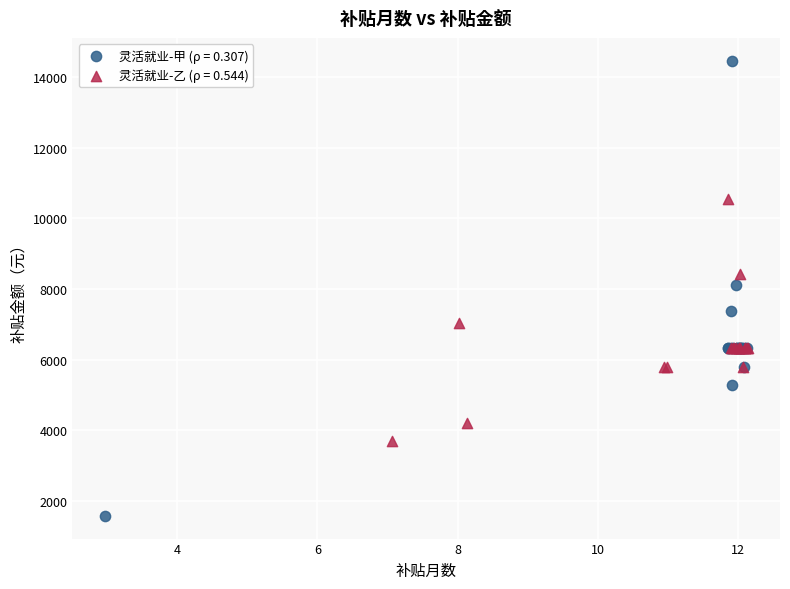

Which series has the widest spread of Y values?

灵活就业-甲 (ρ = 0.307)